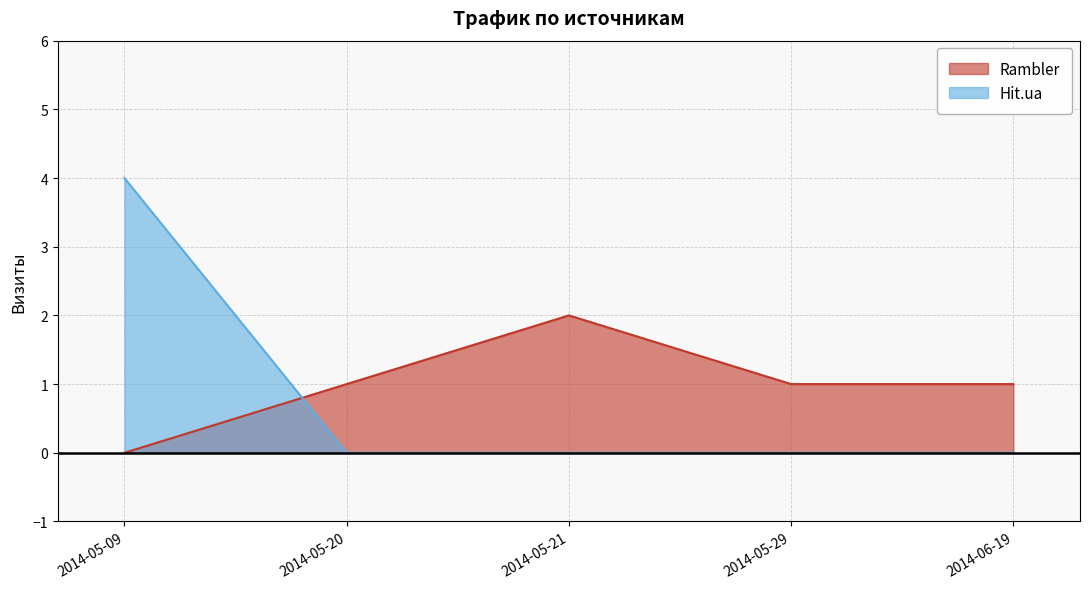

Which series ends up on top after the final intersection of Rambler and Hit.ua?

Rambler